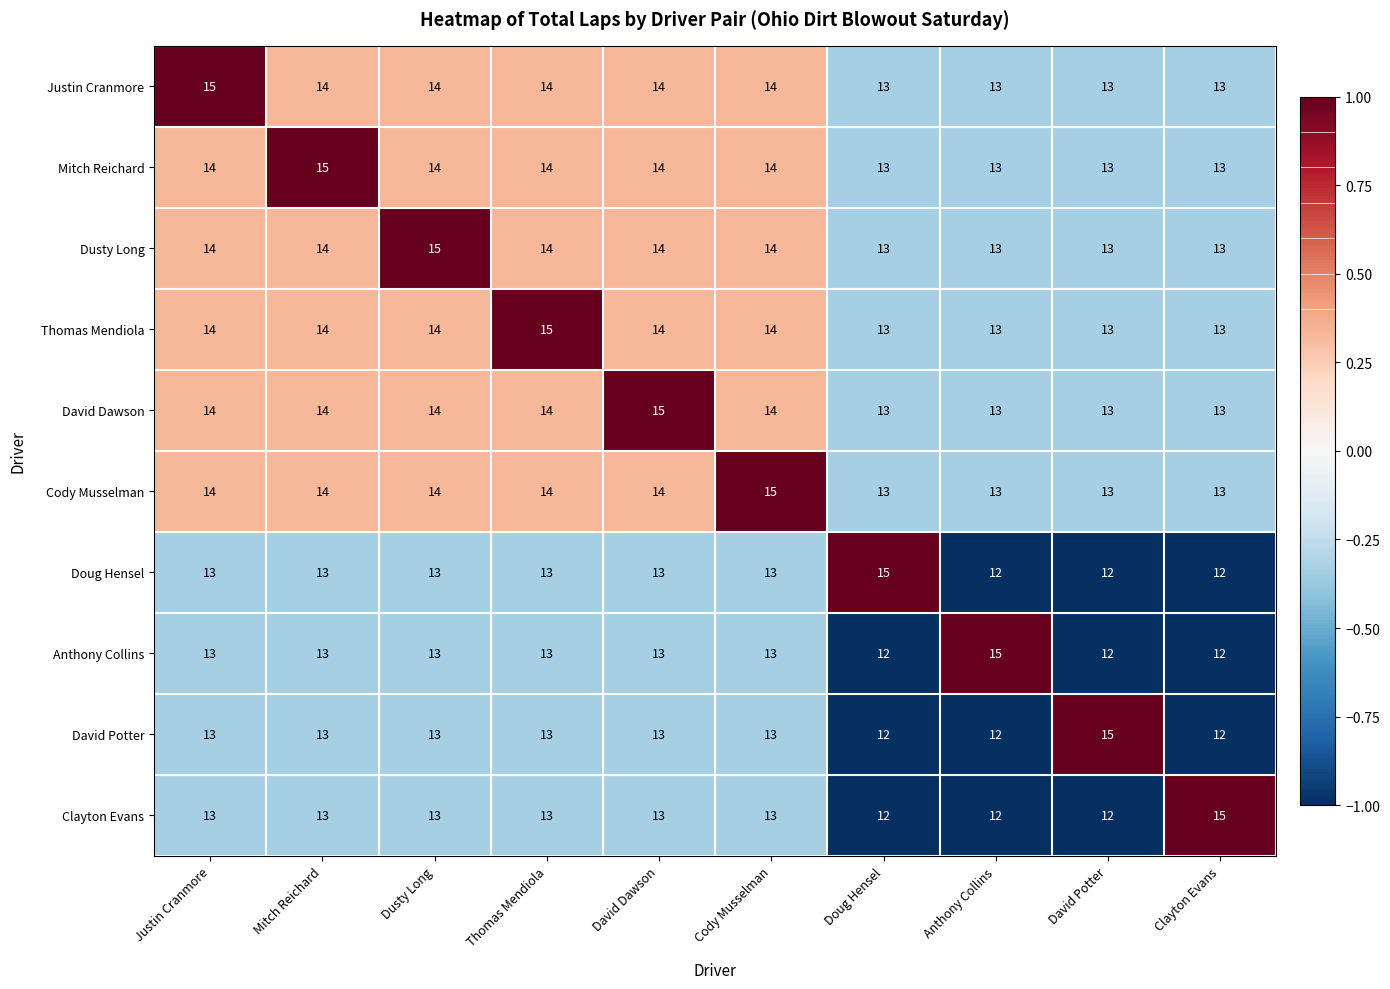

What is the sum of all Dusty Long values?

137